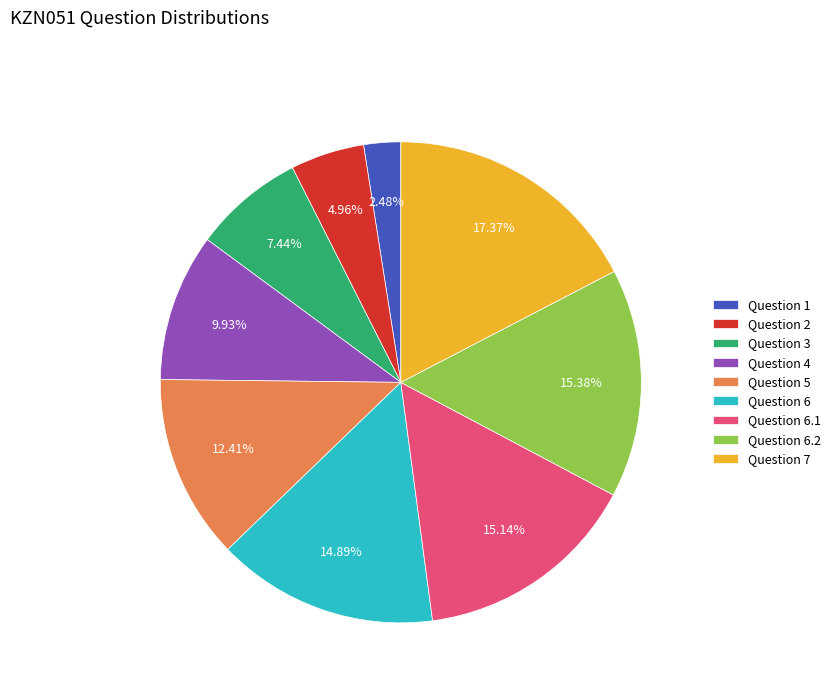

What is the smallest slice in the pie chart?

Question 1